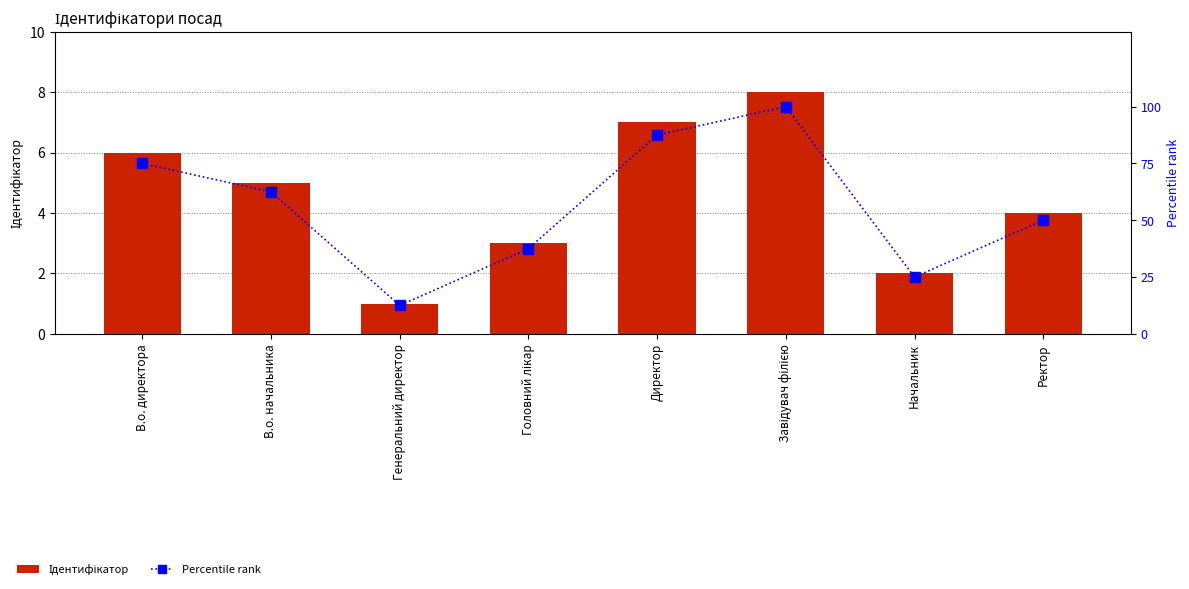

Rank the categories by Ідентифікатор value from highest to lowest.

Завідувач філією, Директор, В.о. директора, В.о. начальника, Ректор, Головний лікар, Начальник, Генеральний директор